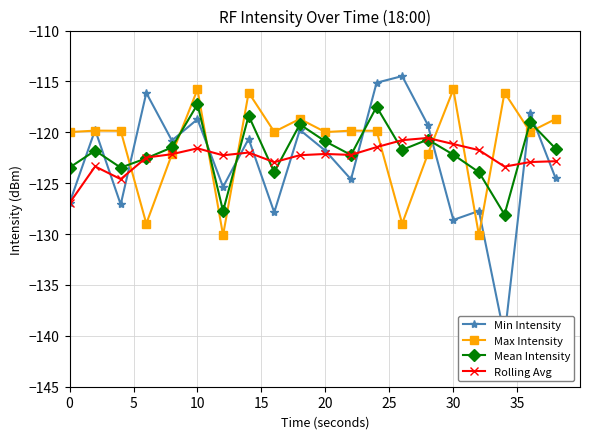

How many data points does each series have?

20